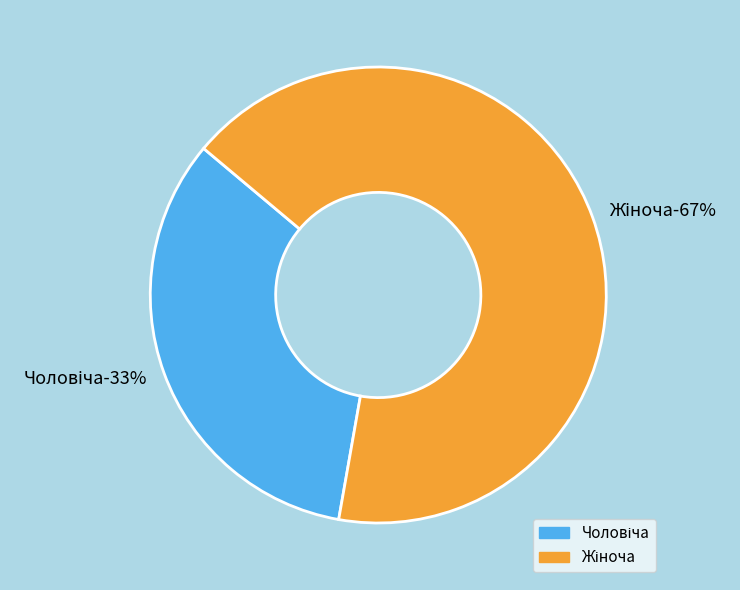

Between Чоловіча and Жіноча, which is larger?

Жіноча